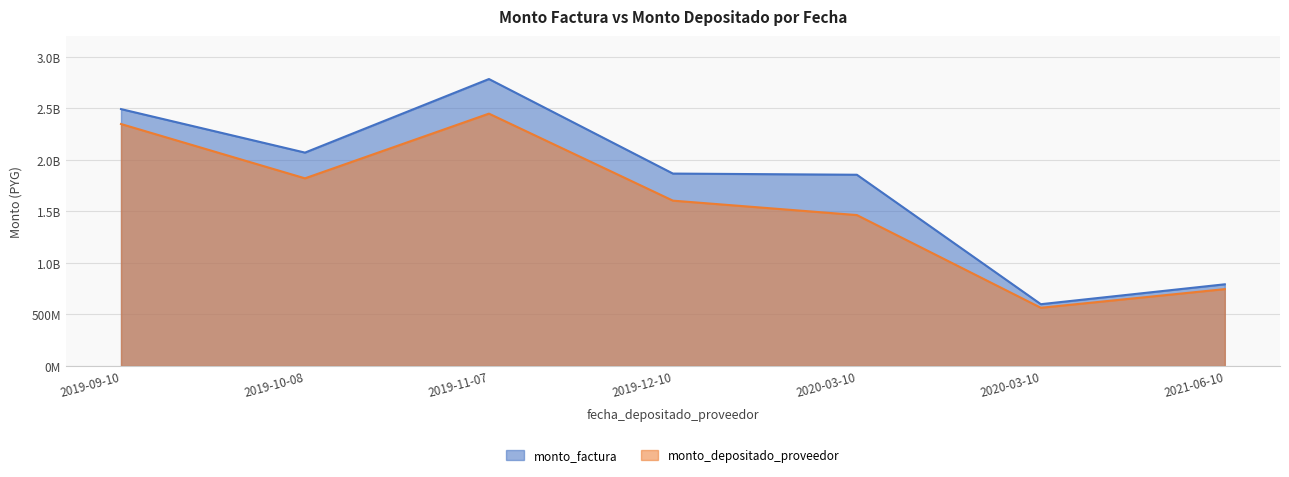

List the series in order of their peak value, lowest first.

monto_depositado_proveedor, monto_factura